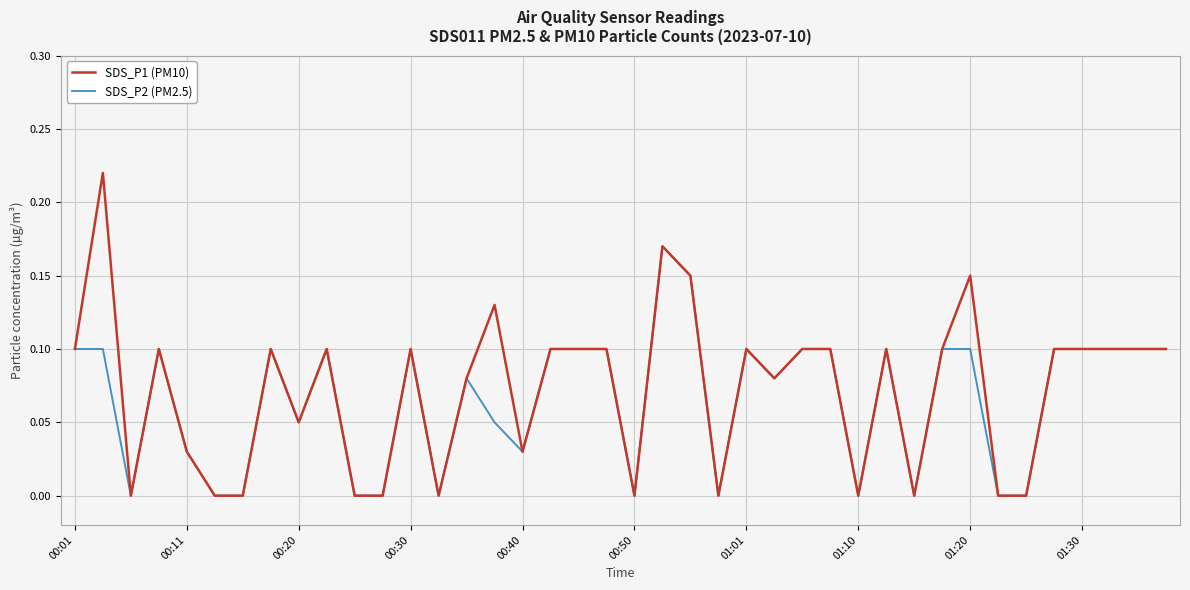

Which series has the widest spread of values?

SDS_P1 (PM10)